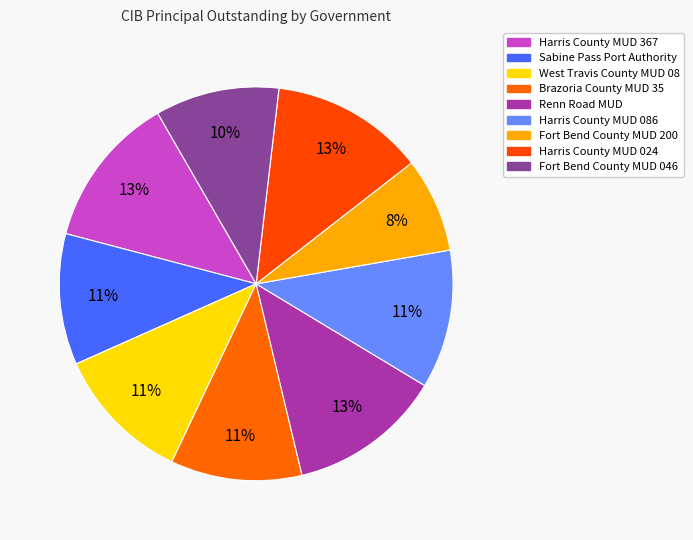

What is the ratio of the value at Harris County MUD 086 to the value at Harris County MUD 367?

0.9